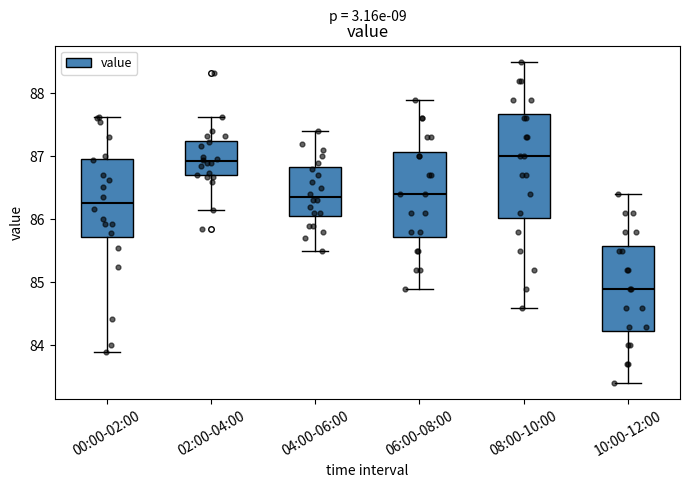

Where does the lower whisker of the box for 02:00-04:00 end on the y-axis? The values are not printed on the chart, so give them approximately, as read against the axis.

86.2